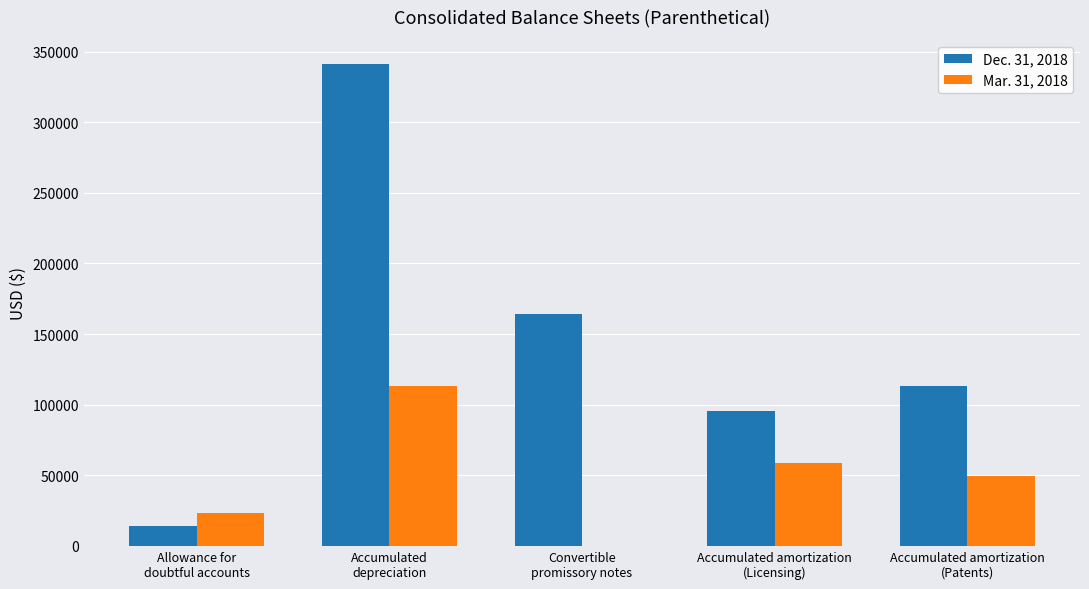

True or false: Dec. 31, 2018 has a value of 260857 at Convertible
promissory notes.

False